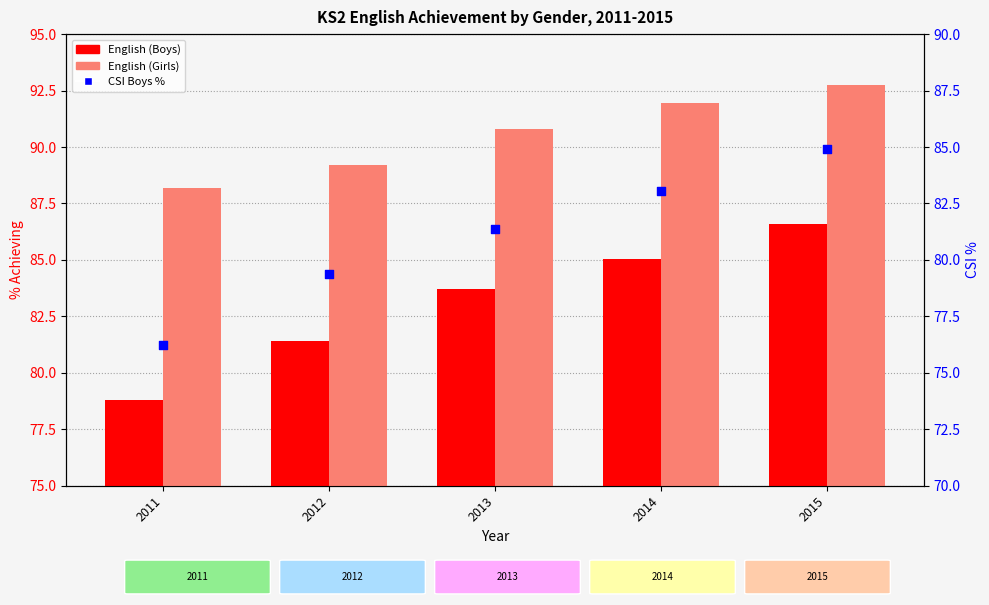

What is the total value across all series at 2011?

243.2